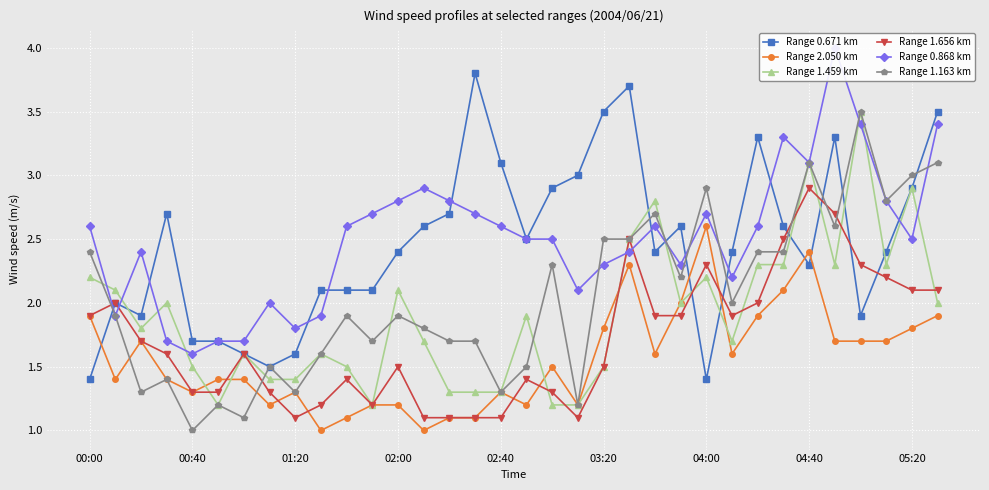

True or false: Range 1.656 km and Range 2.050 km cross at least once.

True